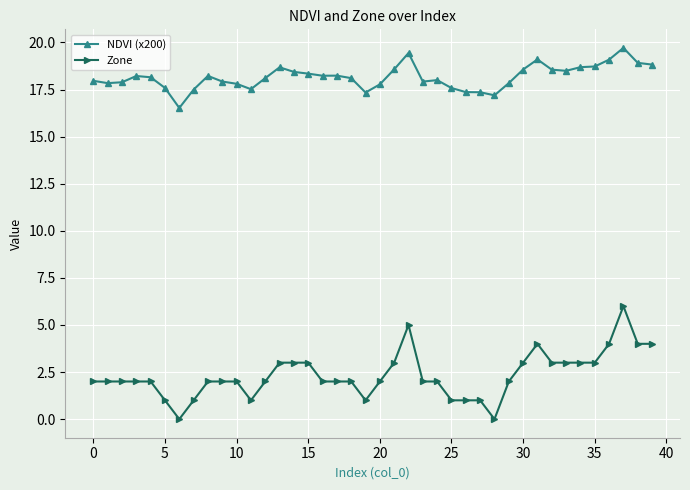

What is the maximum value shown in the chart?

19.7